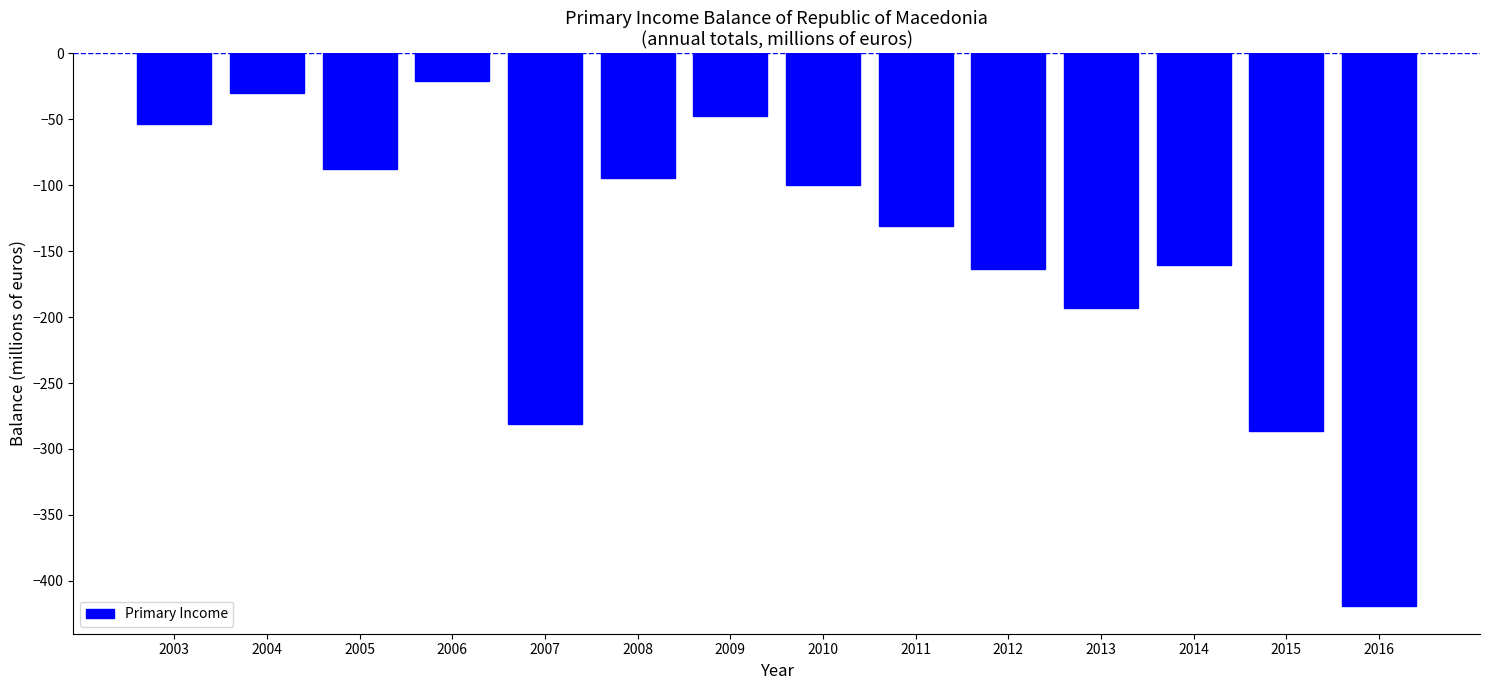

Reading left to right, list all the values displayed in this chart.

2003=-53.5	2004=-30.1	2005=-88.1	2006=-21.2	2007=-280.8	2008=-94.4	2009=-47.3	2010=-99.7	2011=-131.0	2012=-163.8	2013=-193.1	2014=-160.6	2015=-286.1	2016=-419.2